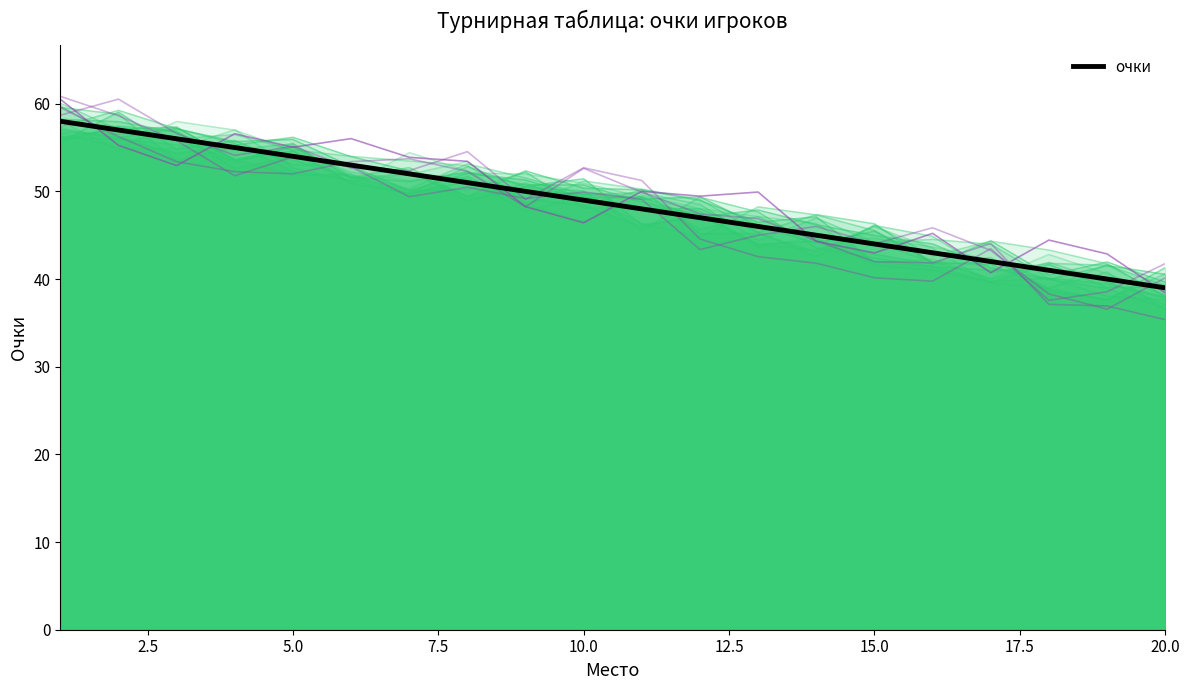

Is it true that очки equals 55 at 20.0?

False